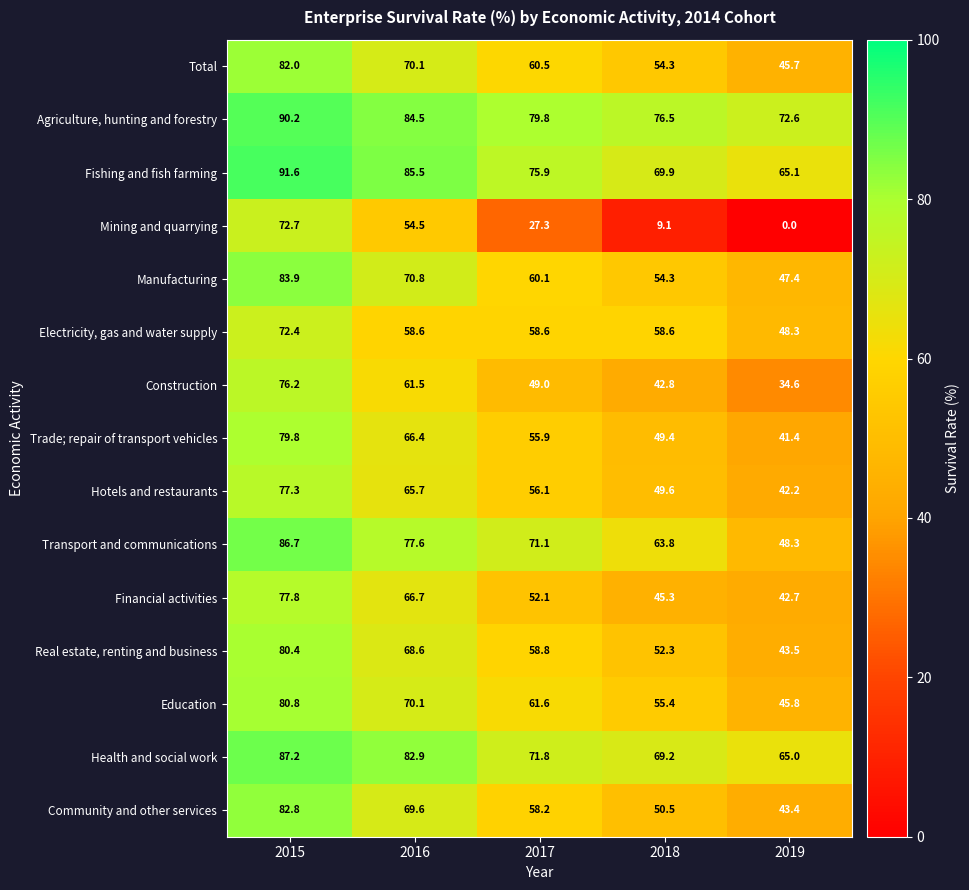

Which series has the widest spread of values?

Mining and quarrying